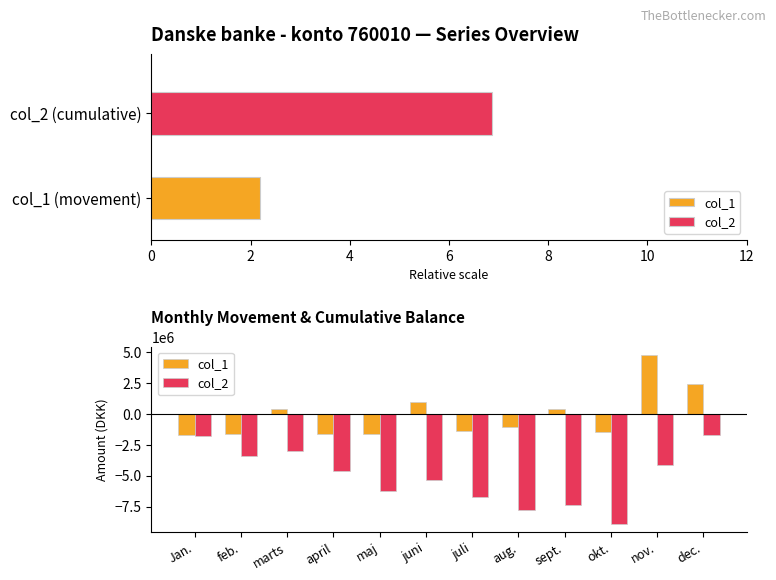

What is the lowest value of the col_1 series?

-1746099.9